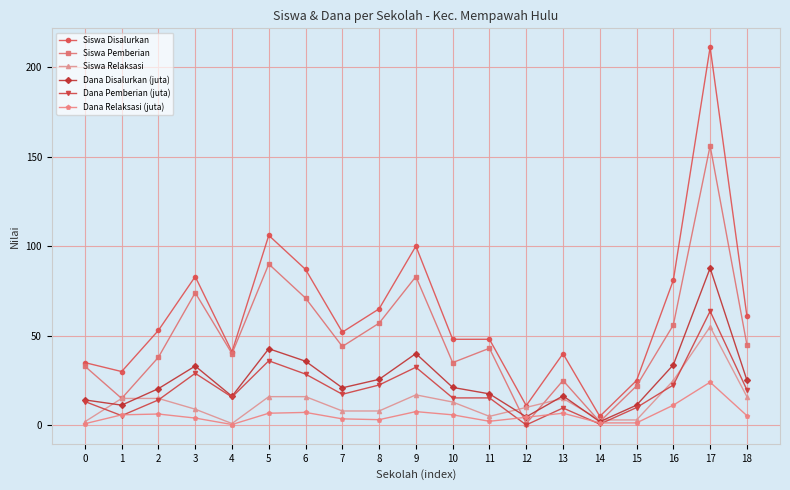

How many distinct data groups are displayed?

6